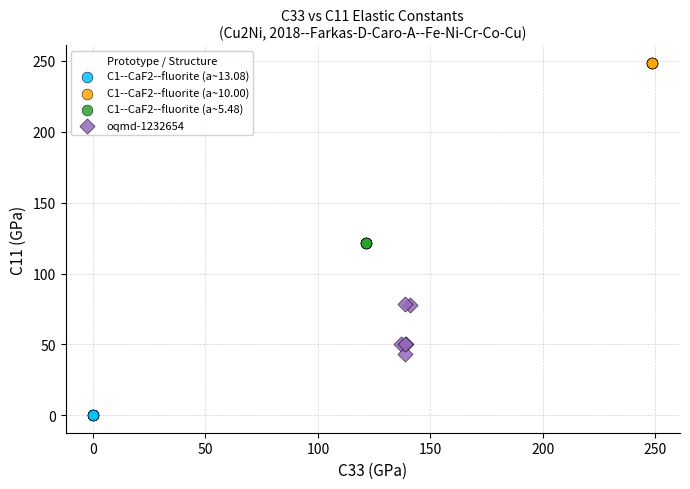

Which series contains the lowest Y value?

C1--CaF2--fluorite (a~13.08)